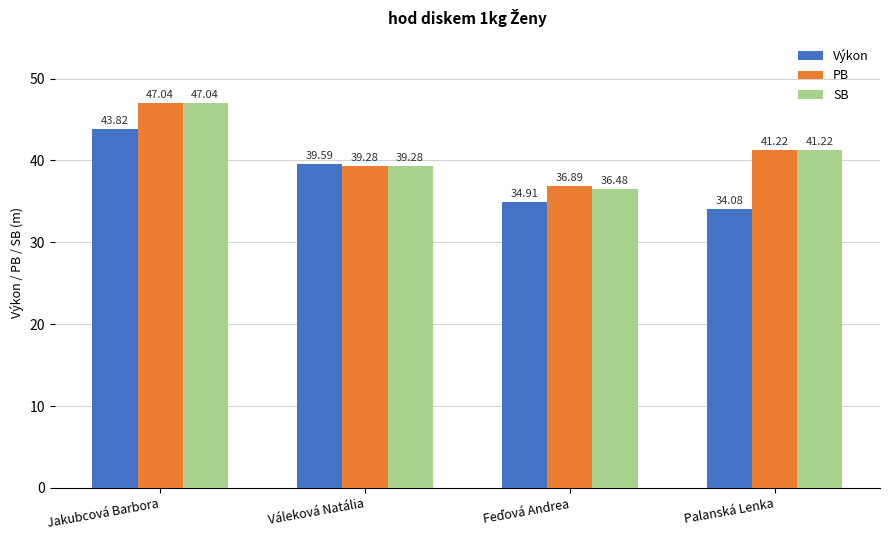

What is the maximum value for Výkon?

43.8